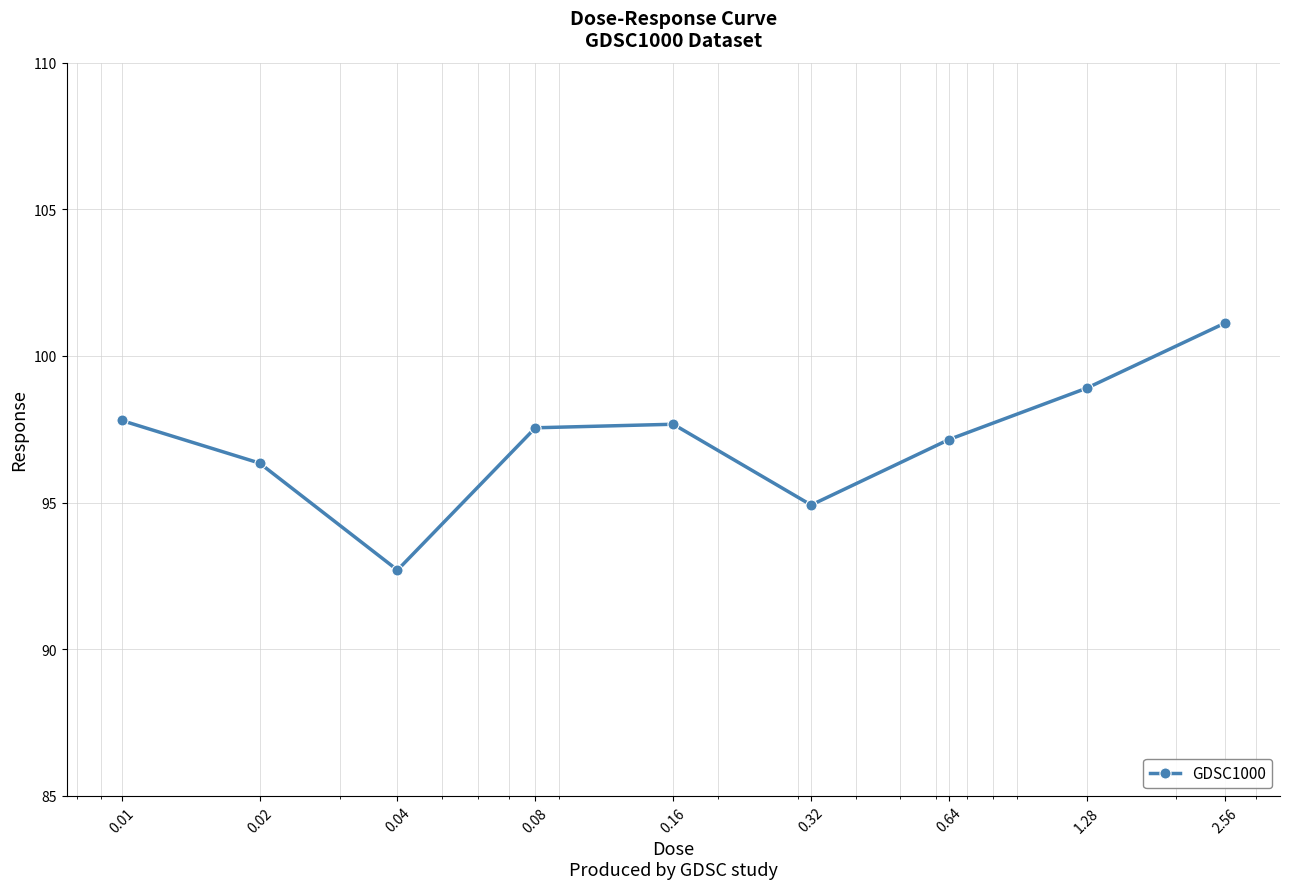

How many lines are shown in the chart?

1